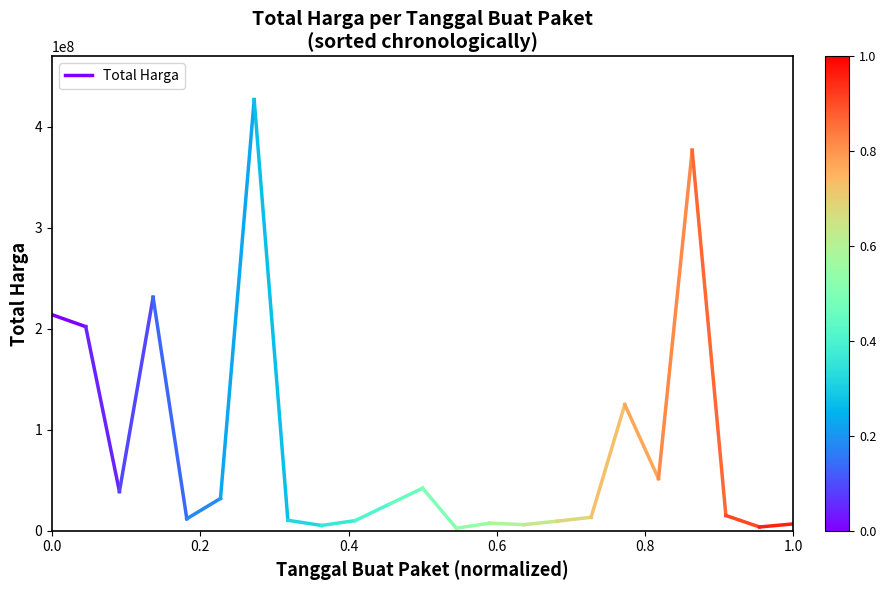

True or false: the data shows 361586703 at 0.0.

False